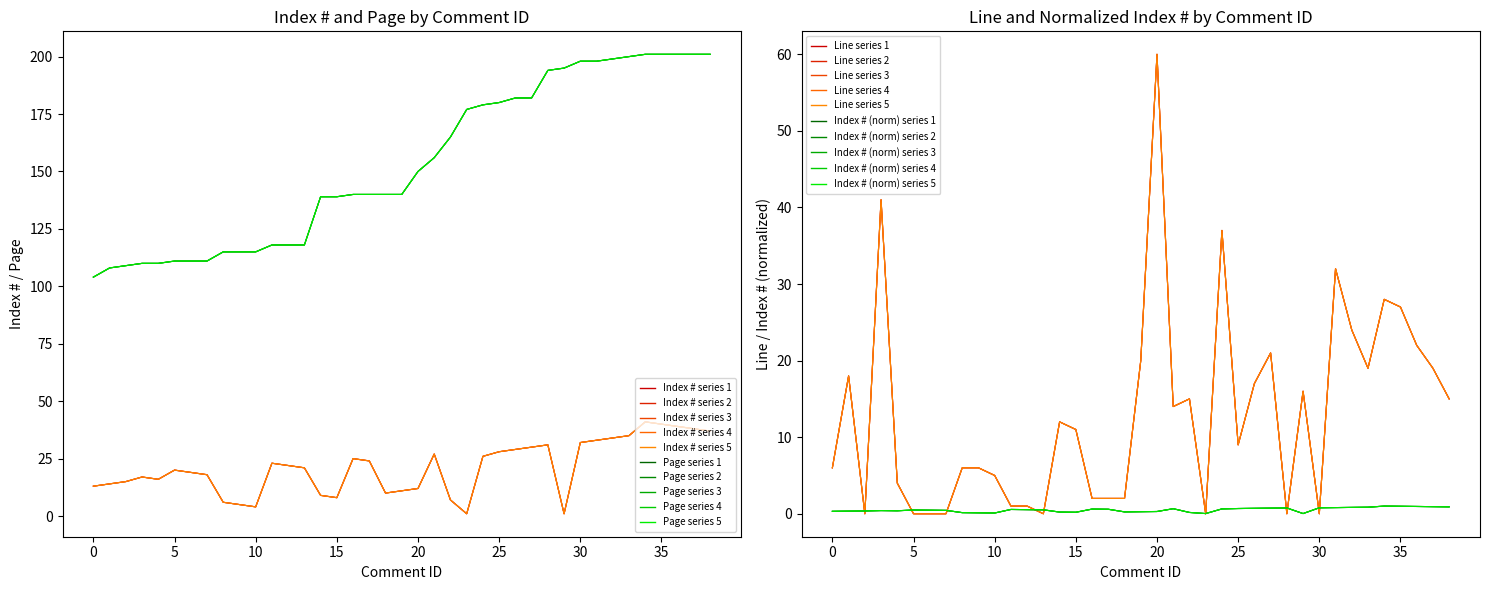

What is the lowest value of the Page series series?

104.0